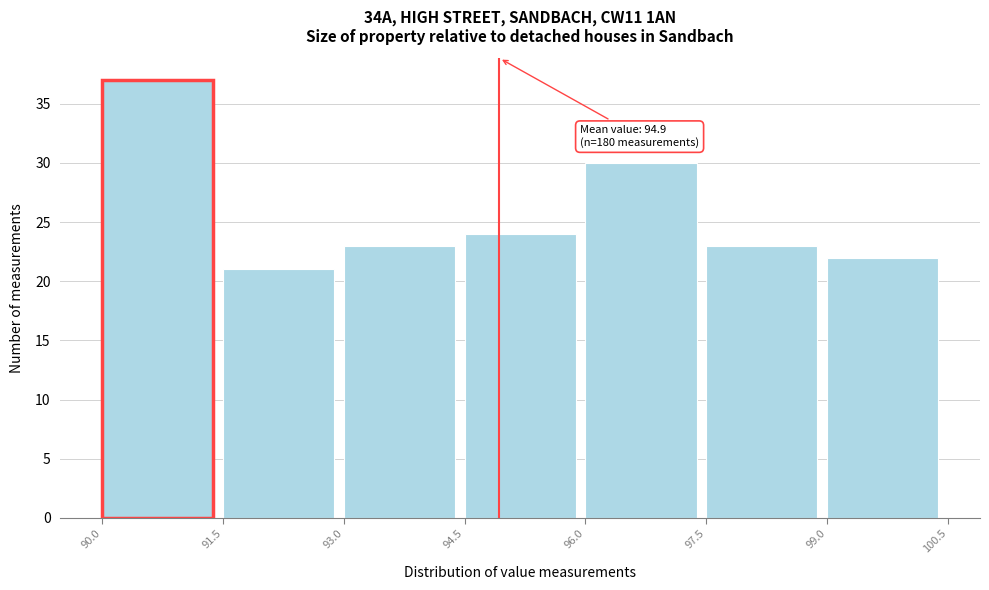

Which range on the x-axis has the tallest bar?

90.0 to 91.5